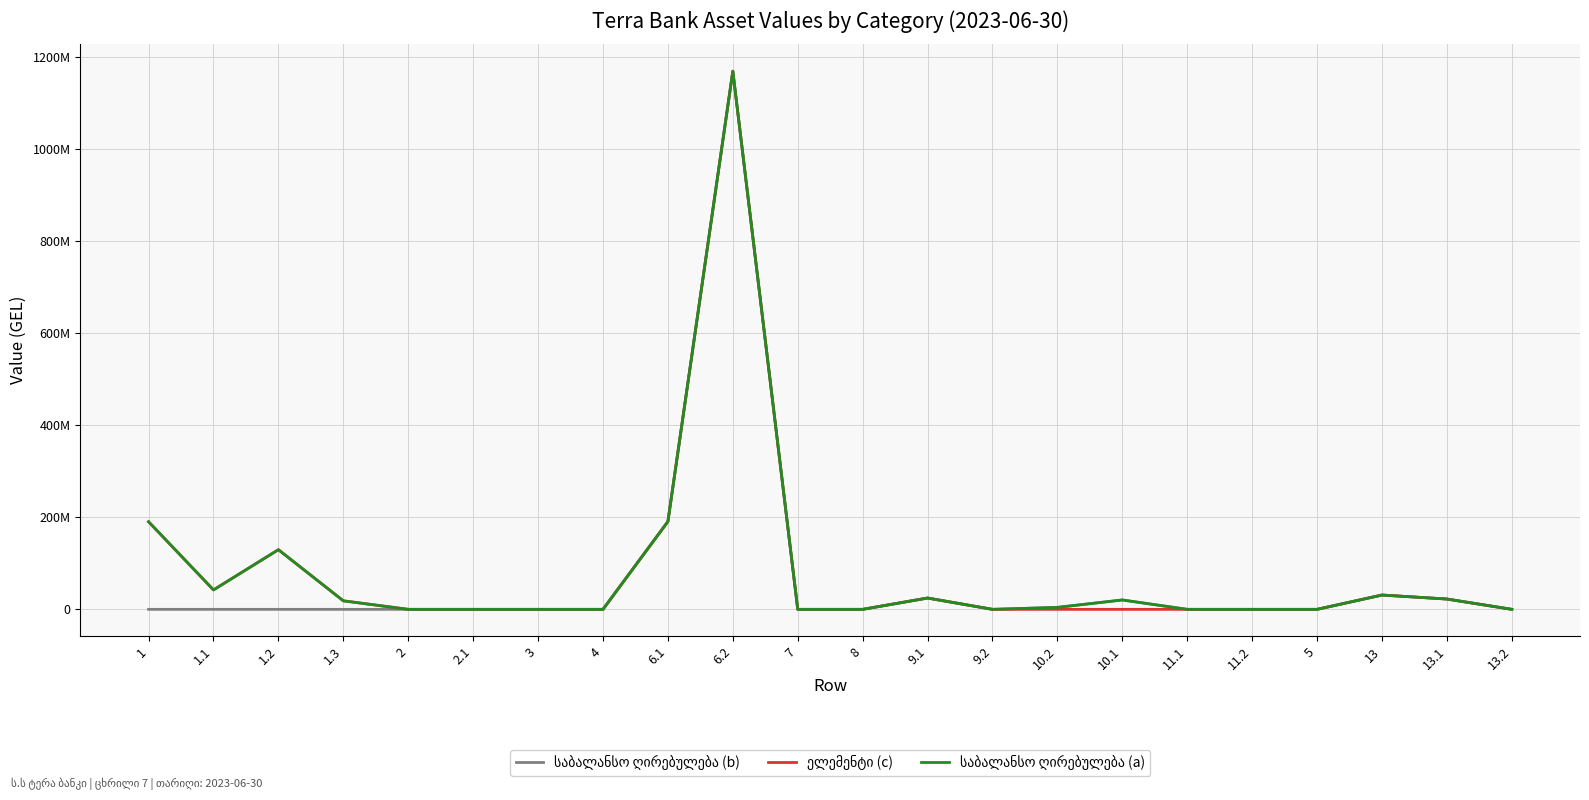

Does the chart display data point markers on the line(s)?

No